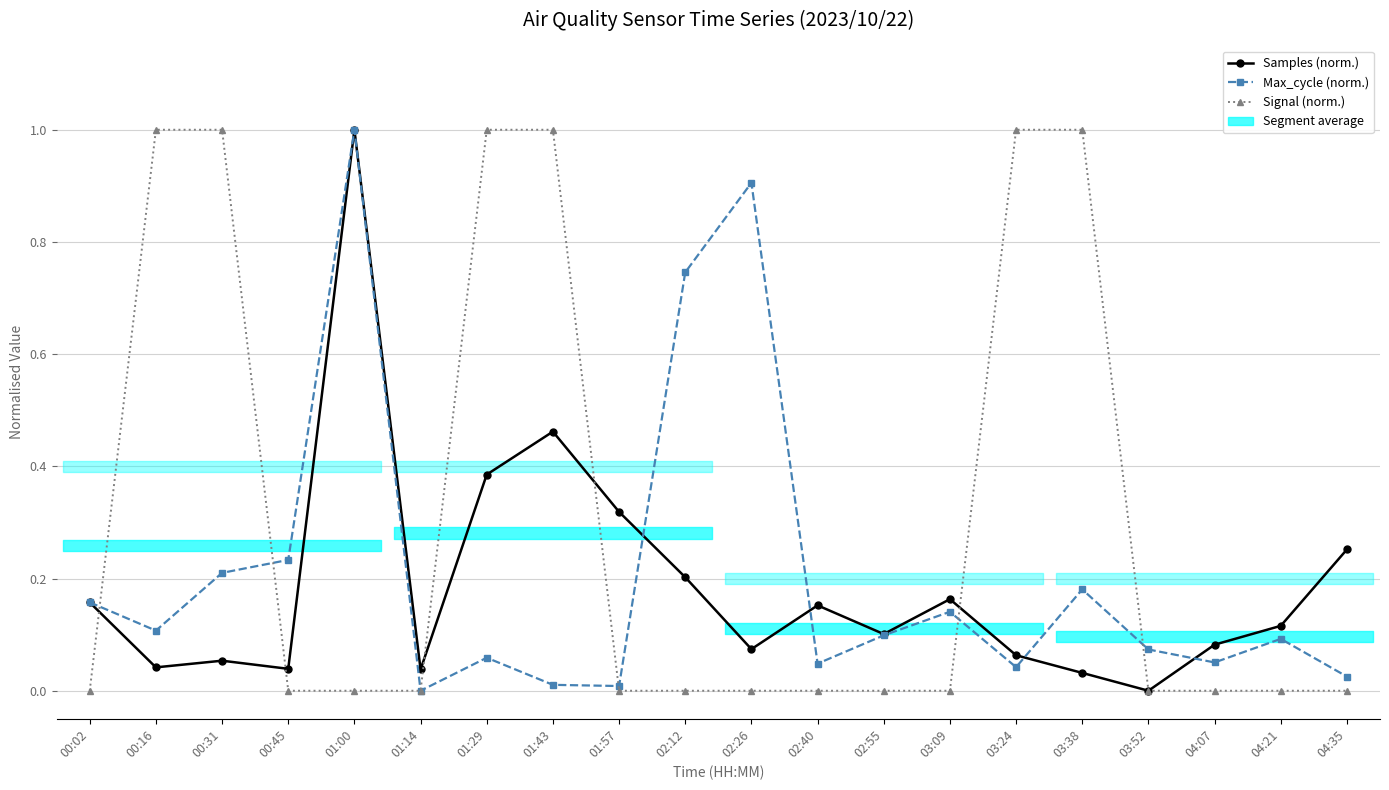

What is the value of the Max_cycle (norm.) point at the 1st from the left?

0.2